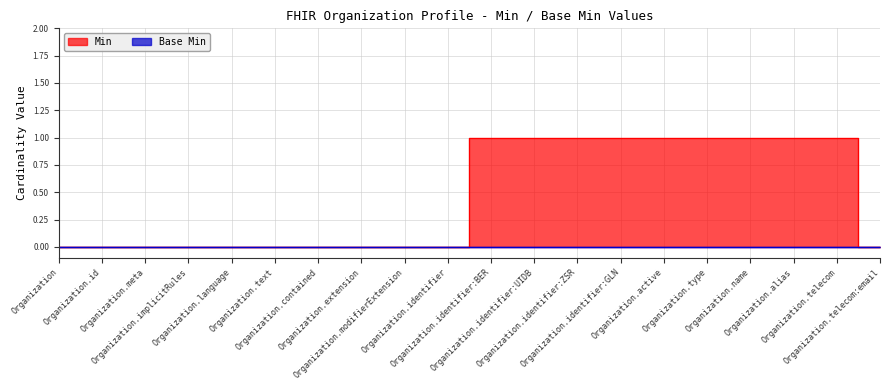

Reading left to right, list all the values displayed in this chart.

0	0	0	0	0	0	0	0	0	0	1	1	1	1	1	1	1	1	1	0